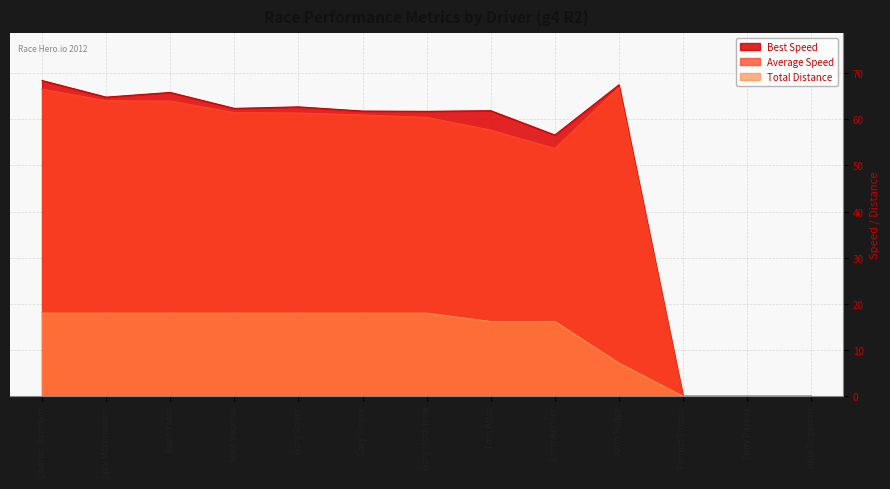

What is the total value across all series at Gary Mcfarlane?

140.1